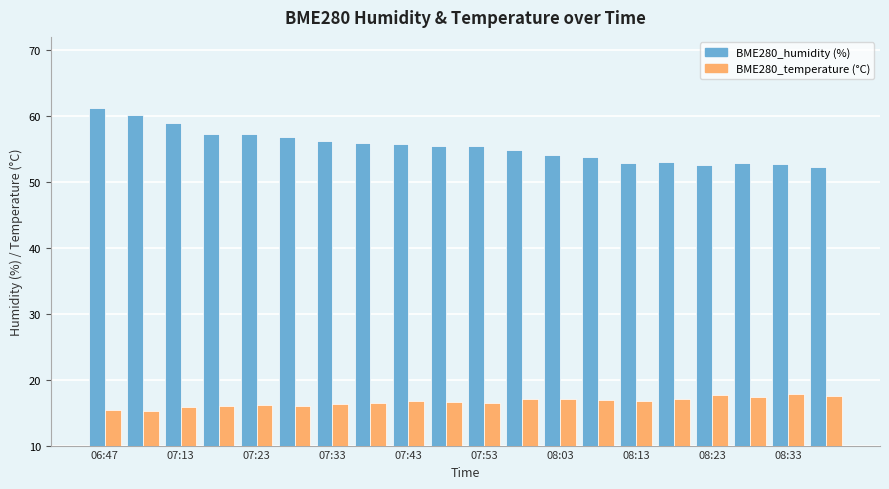

What is the maximum value shown in the chart?

61.2